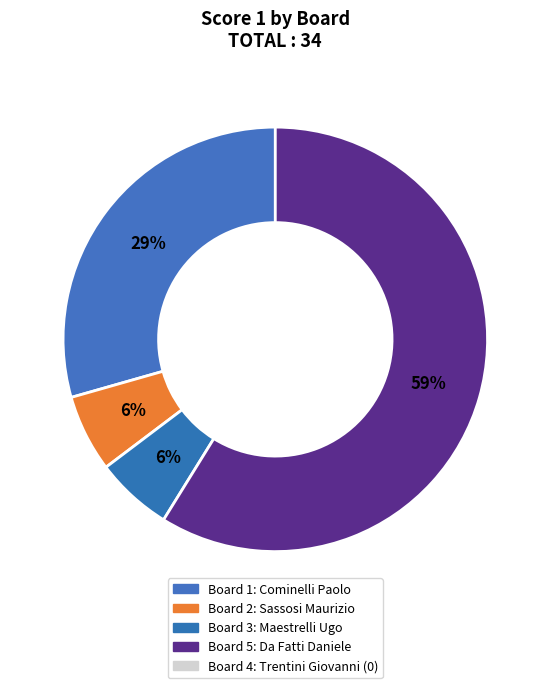

Count the number of slices in the pie.

4